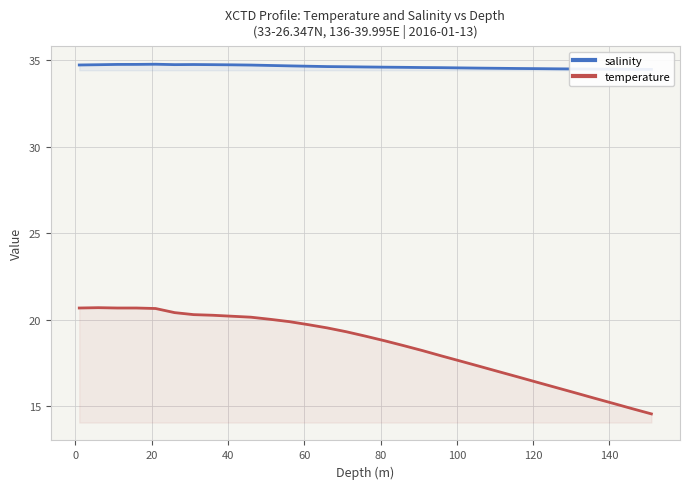

True or false: salinity and temperature cross at least once.

False